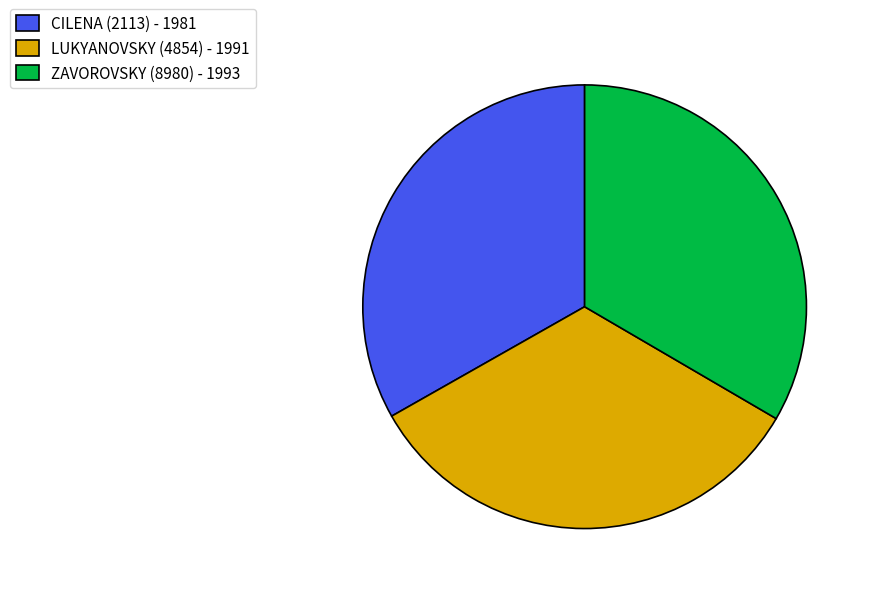

What is the ratio of the value at ZAVOROVSKY (8980) to the value at CILENA (2113)?

1.0